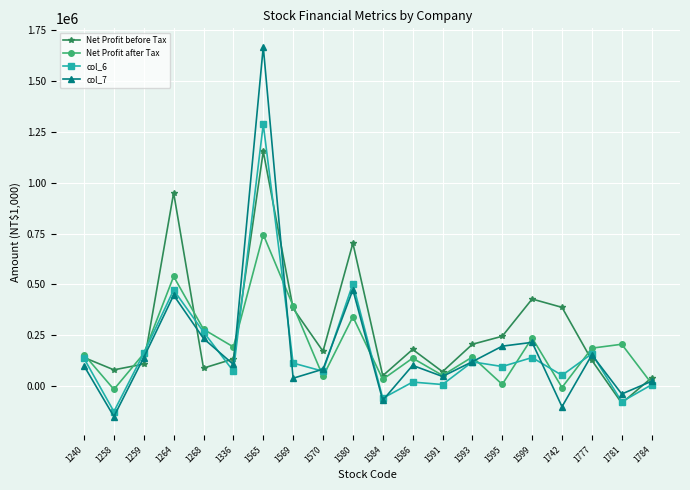

How many values in the col_7 series are below 106721?

10